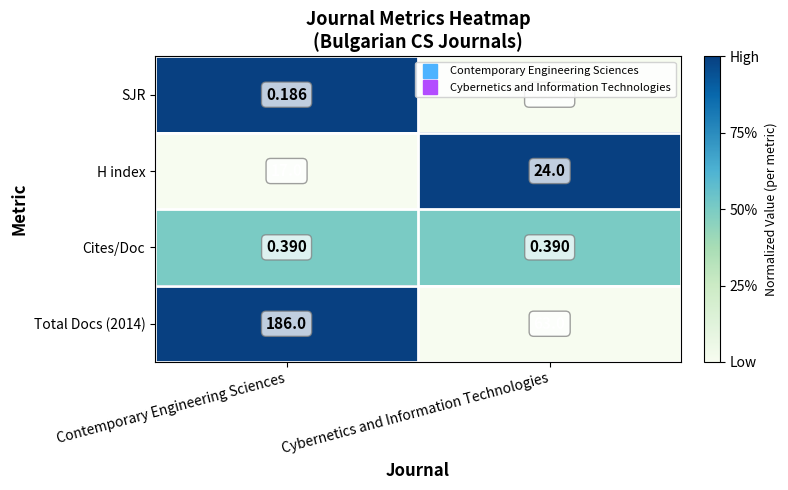

Which category has the lowest value across all series?

Cybernetics and Information Technologies